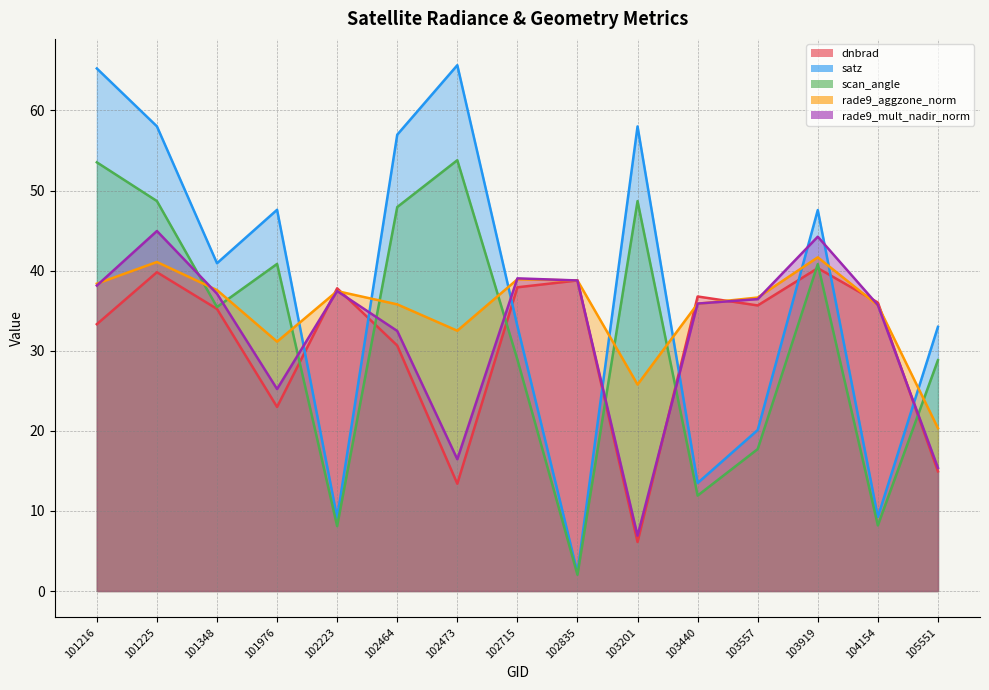

At which label does rade9_aggzone_norm first exceed 36?

101216